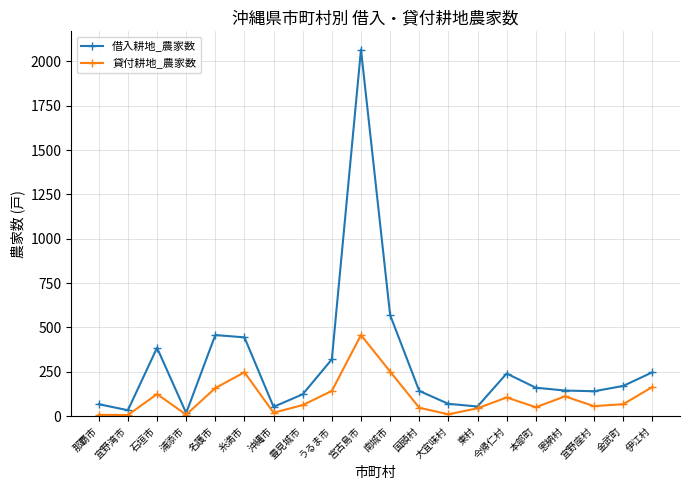

List the series in order of their peak value, lowest first.

貸付耕地_農家数, 借入耕地_農家数